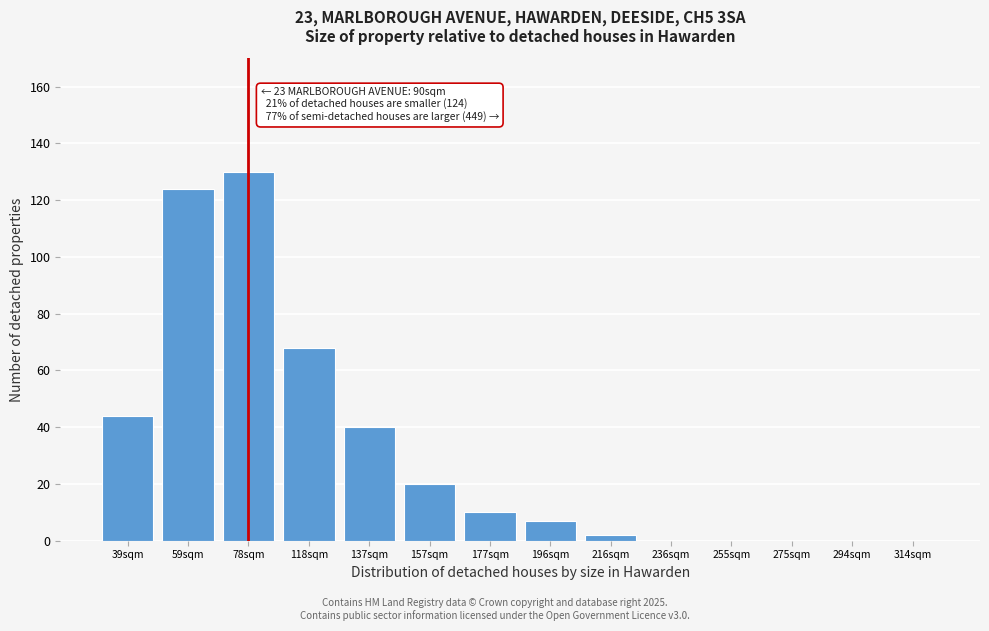

Reading left to right, list all the values displayed in this chart.

39sqm=44	59sqm=124	78sqm=130	118sqm=68	137sqm=40	157sqm=20	177sqm=10	196sqm=7	216sqm=2	236sqm=0	255sqm=0	275sqm=0	294sqm=0	314sqm=0